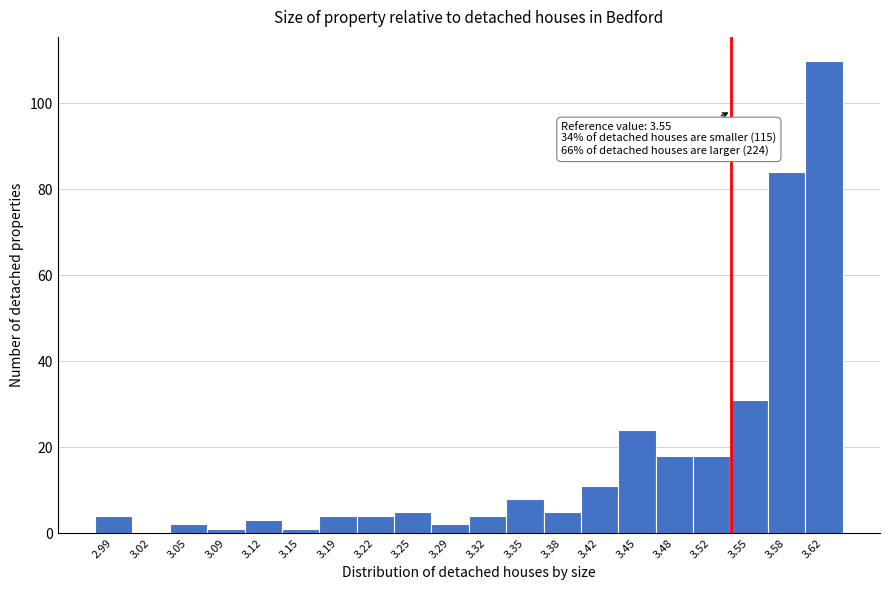

Reading left to right, list all the values displayed in this chart.

2.99=4	3.02=0	3.05=2	3.09=1	3.12=3	3.15=1	3.19=4	3.22=4	3.25=5	3.29=2	3.32=4	3.35=8	3.38=5	3.42=11	3.45=24	3.48=18	3.52=18	3.55=31	3.58=84	3.62=110